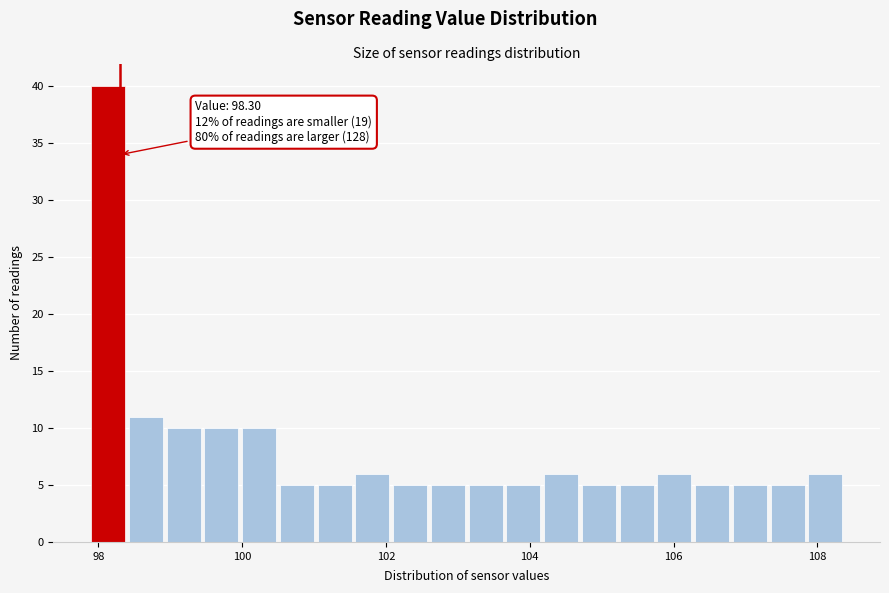

Read against the x-axis, roughly where is the centre of the tallest bar?

98.2